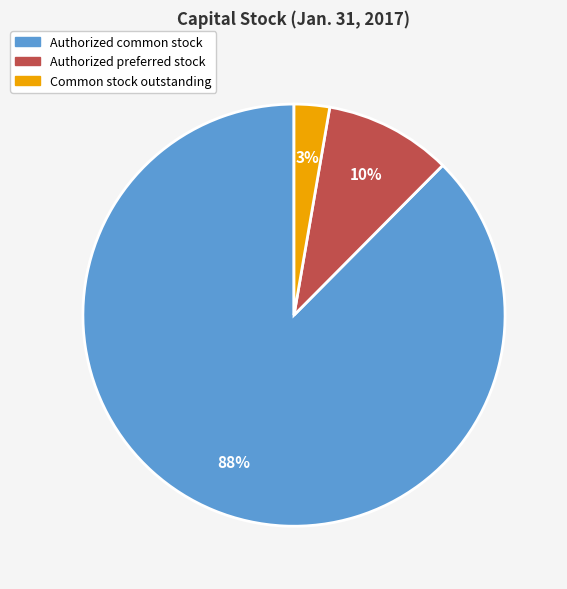

Is it true that Authorized common stock is 97% of the pie?

False